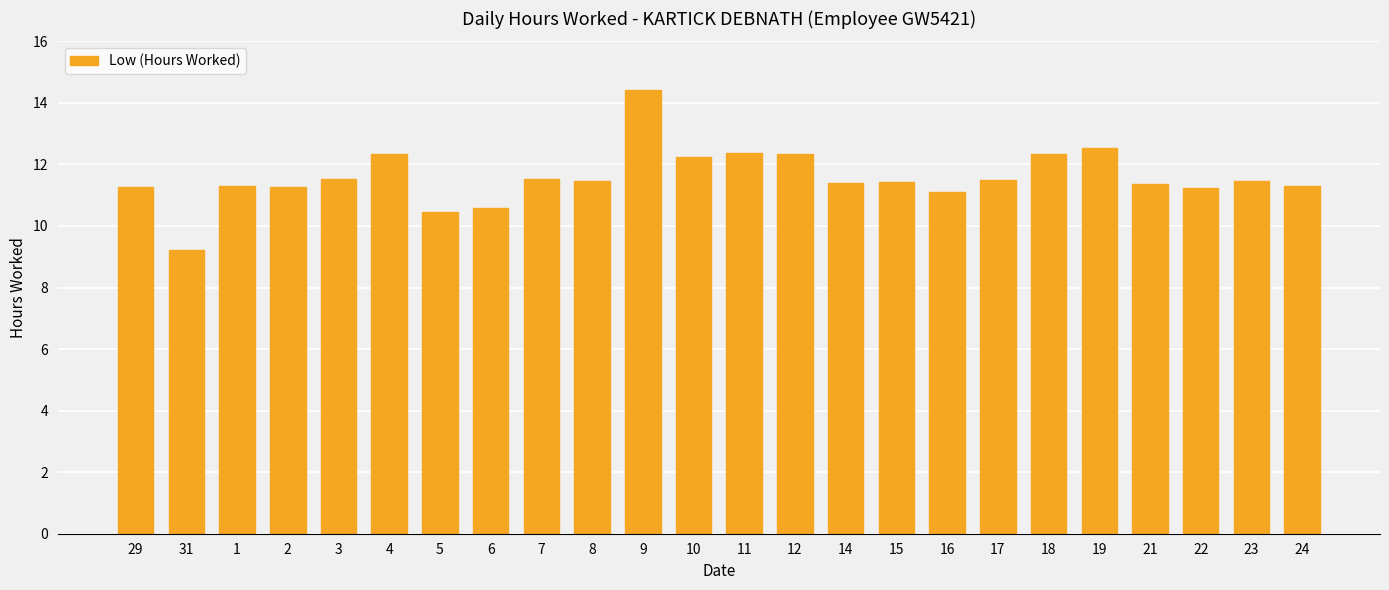

The value at 9 is 3.7. True or false?

False